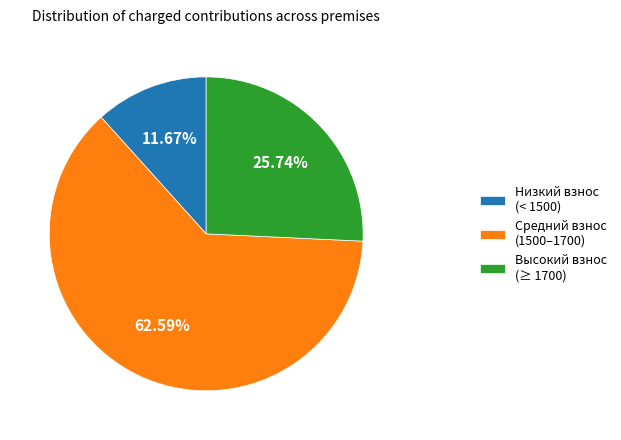

Is there a majority slice in this chart?

Yes